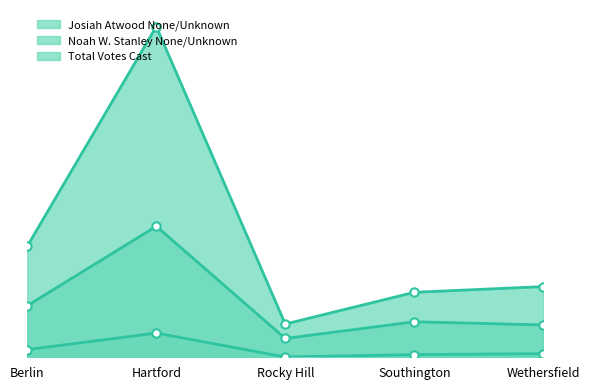

True or false: Noah W. Stanley None/Unknown has more than 0 points higher than both neighbors.

True